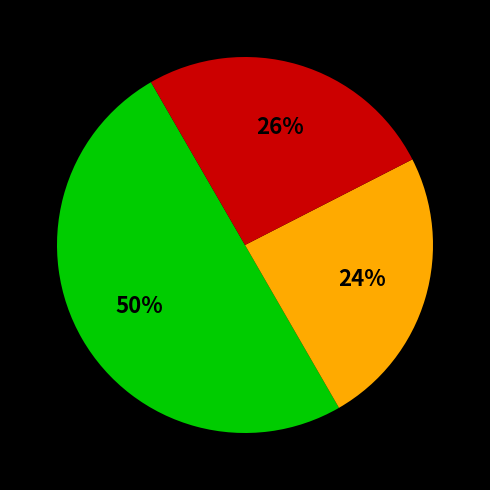

To the nearest percent, what is the difference between the largest and smallest slice percentages?

26%